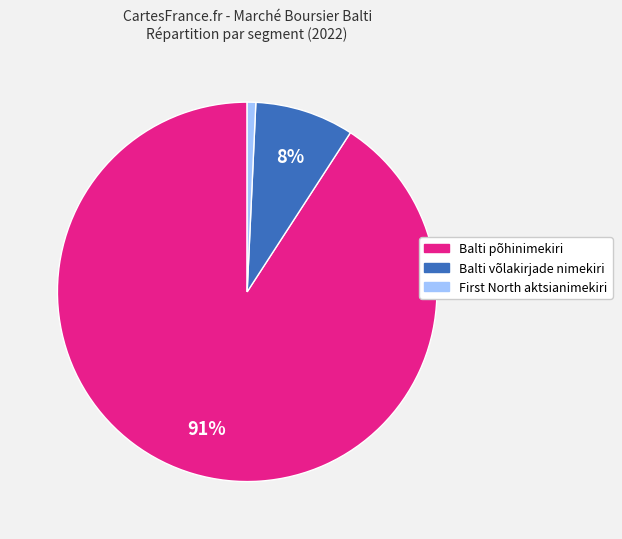

Does any single category account for the majority?

Yes